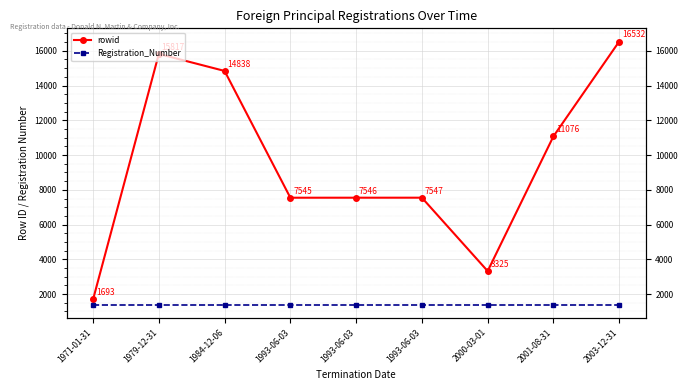

What is the average value of the rowid series?

9547